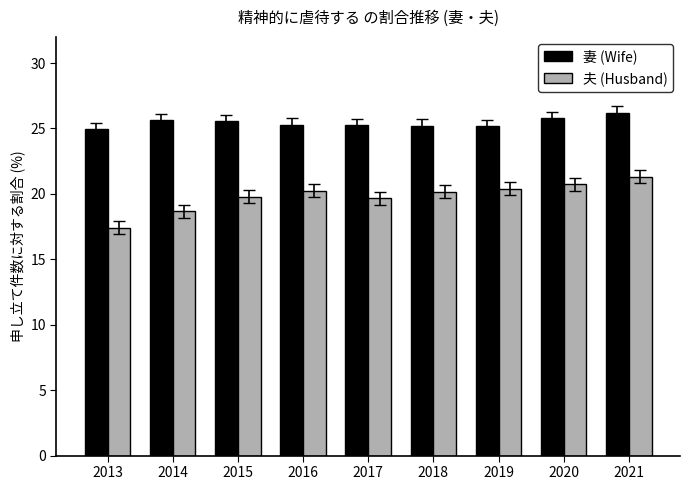

Count the number of categories in the chart.

9